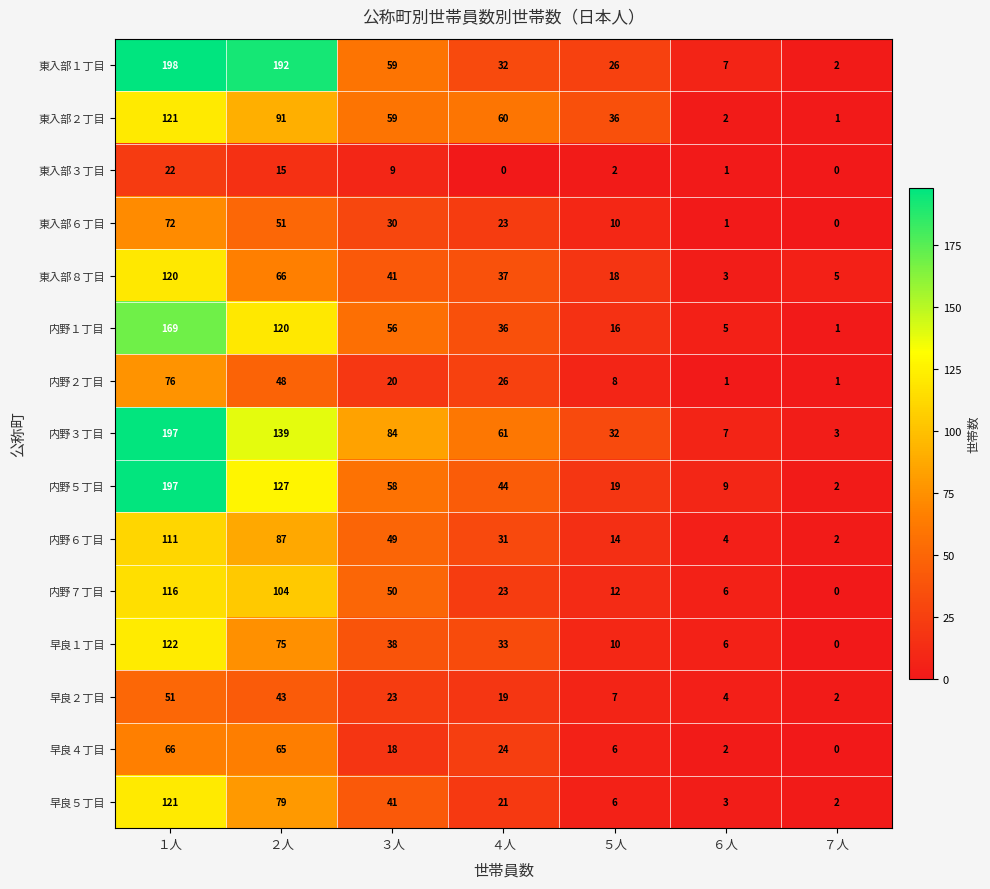

At which category is the sum across all series the highest?

１人